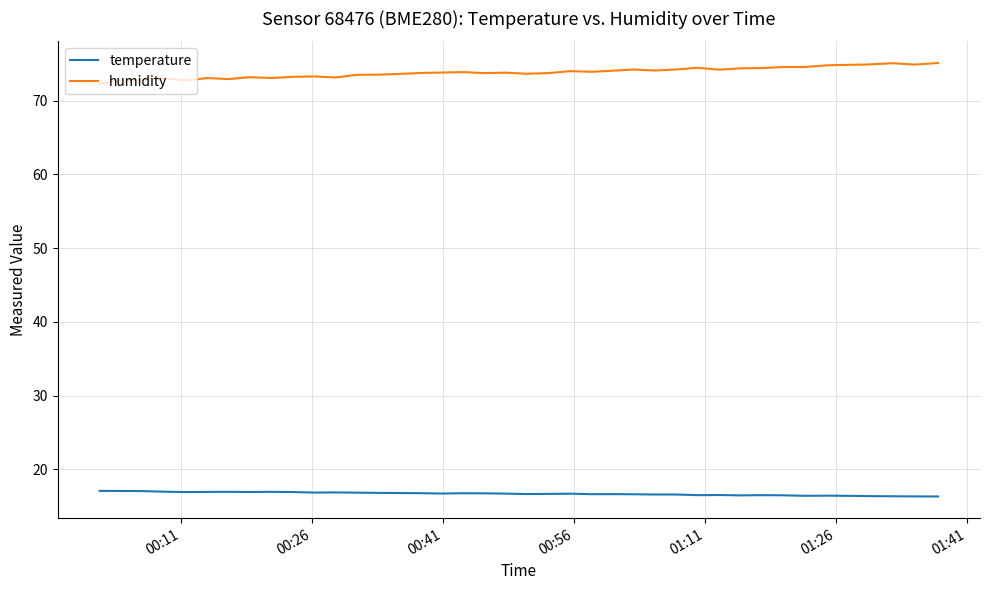

What is the maximum value for humidity?

75.1